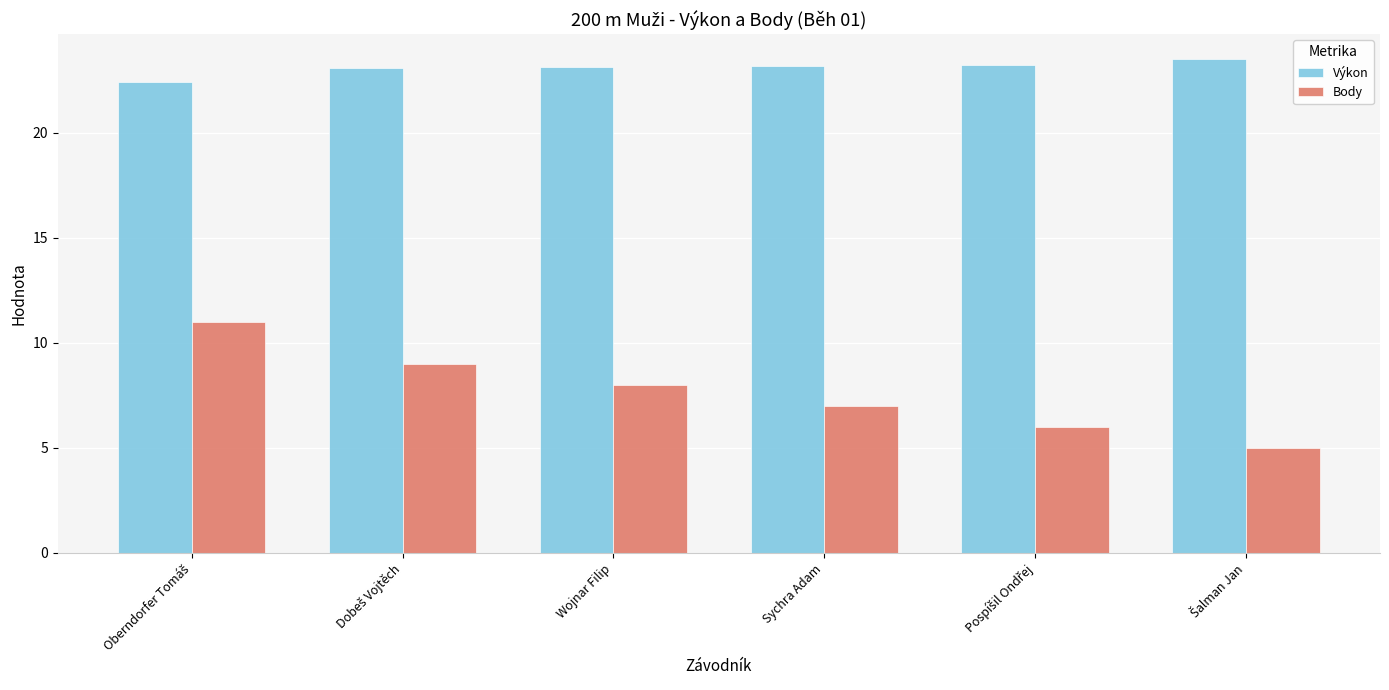

Are the bars grouped side by side (vs. stacked)?

Yes